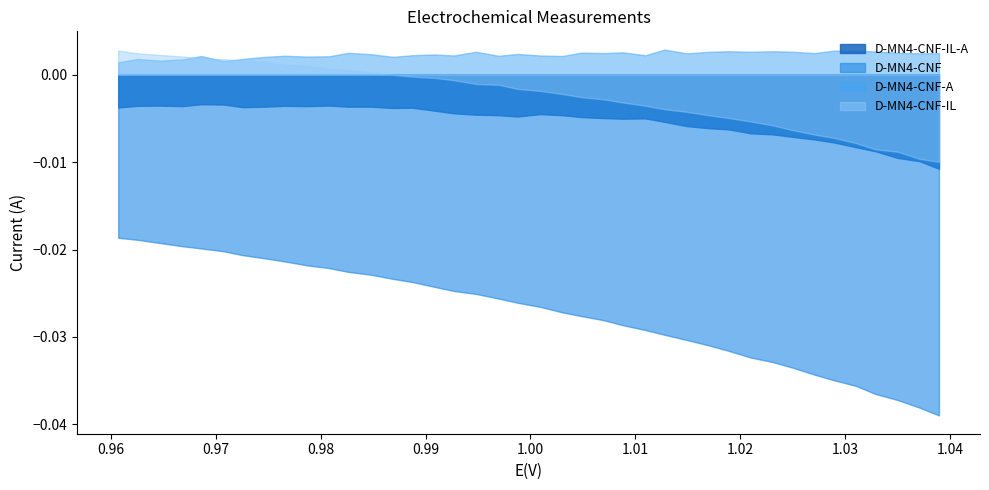

Which series has the largest total across all categories?

D-MN4-CNF-A